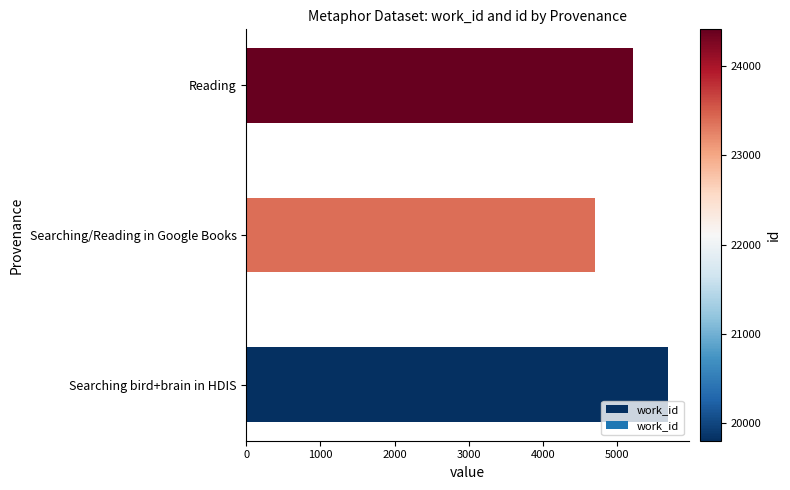

Rank the categories by value from highest to lowest.

Searching bird+brain in HDIS, Reading, Searching/Reading in Google Books